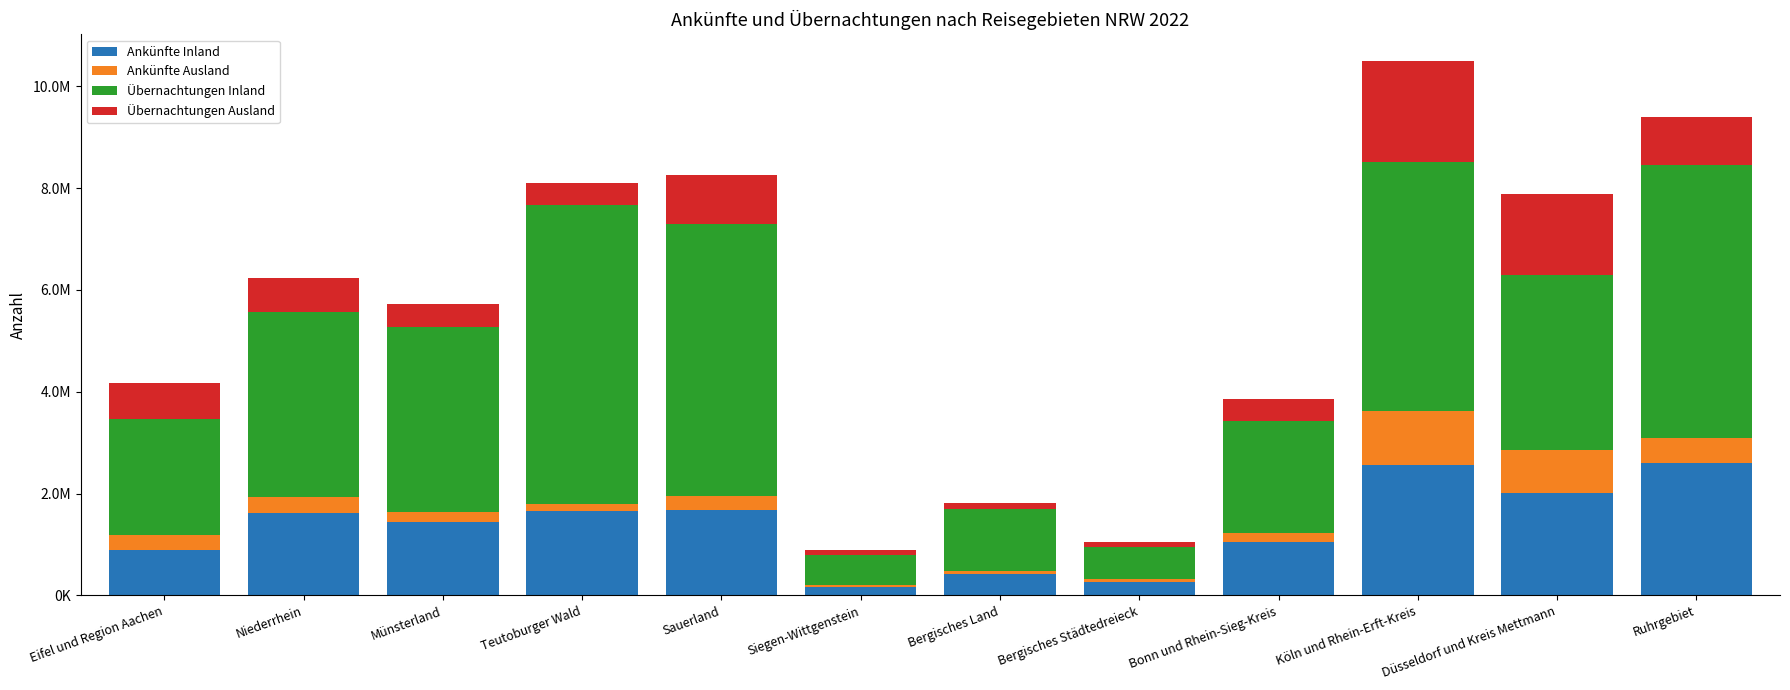

What is the difference between the maximum and second lowest values in the Ankünfte Inland series?

2337311